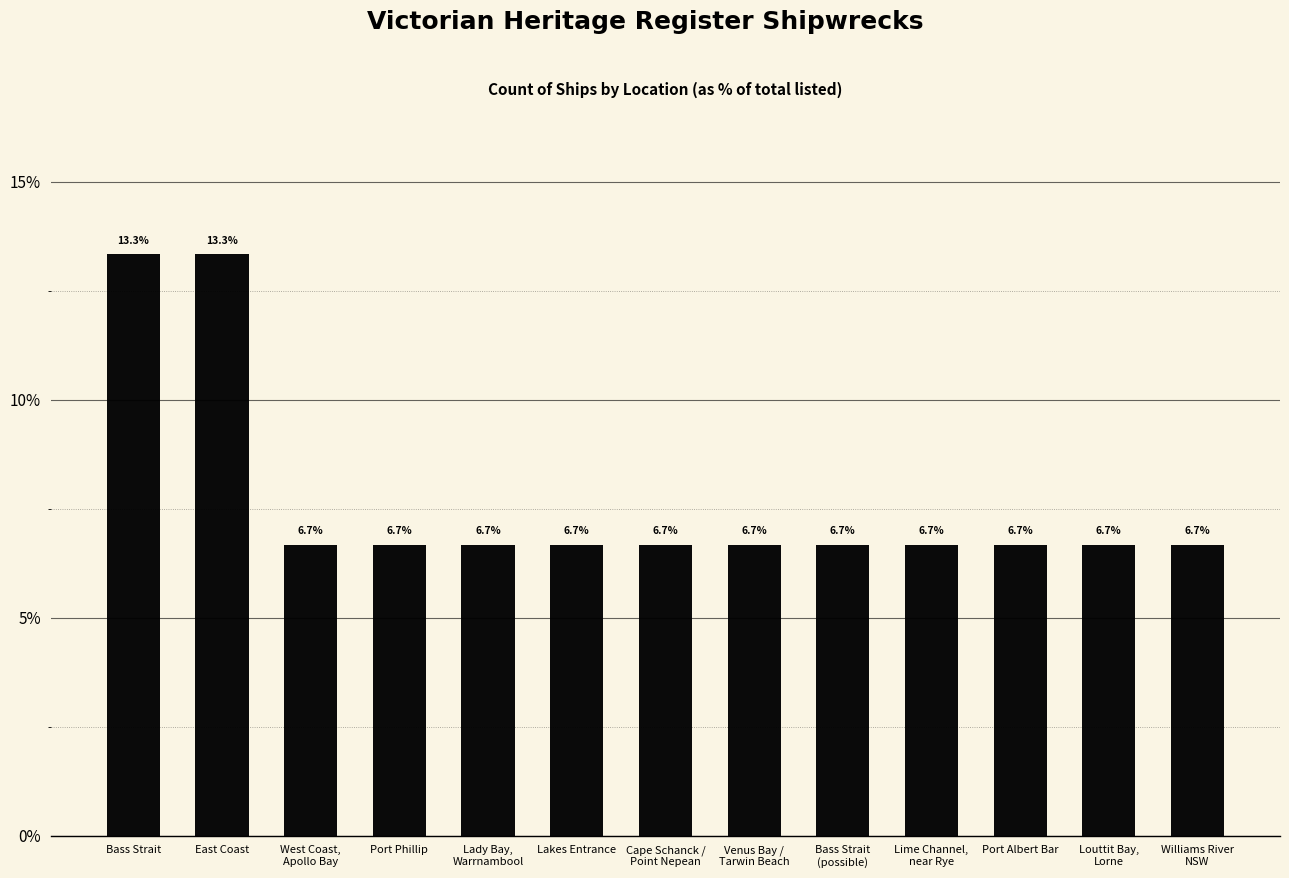

True or false: the data shows 0.1 at Venus Bay /
Tarwin Beach.

True